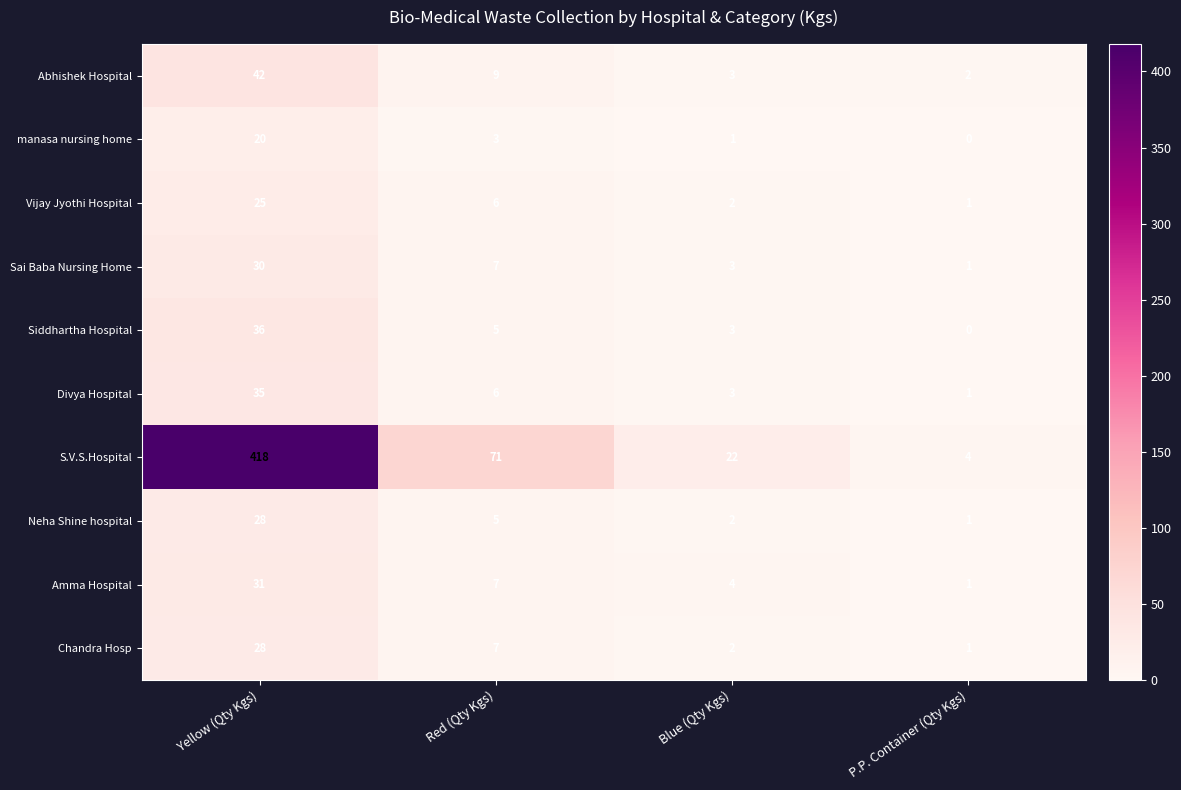

The Sai Baba Nursing Home series shows 30 at Yellow (Qty Kgs). True or false?

True